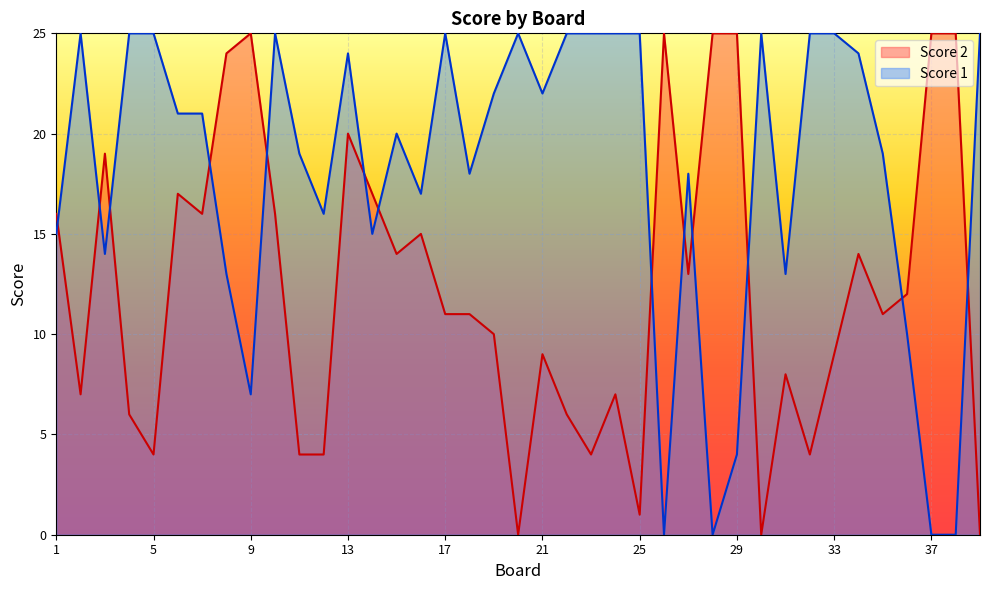

How many data points in Score 2 are less than 11?

17